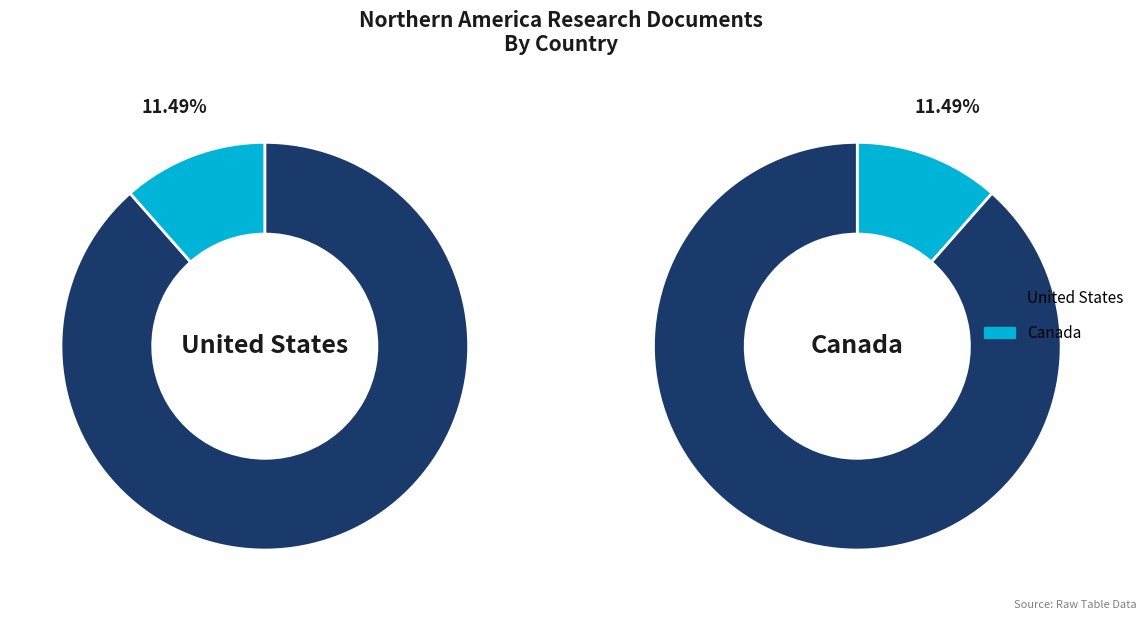

Approximately how many times larger is the value at United States compared to Canada?

7.7